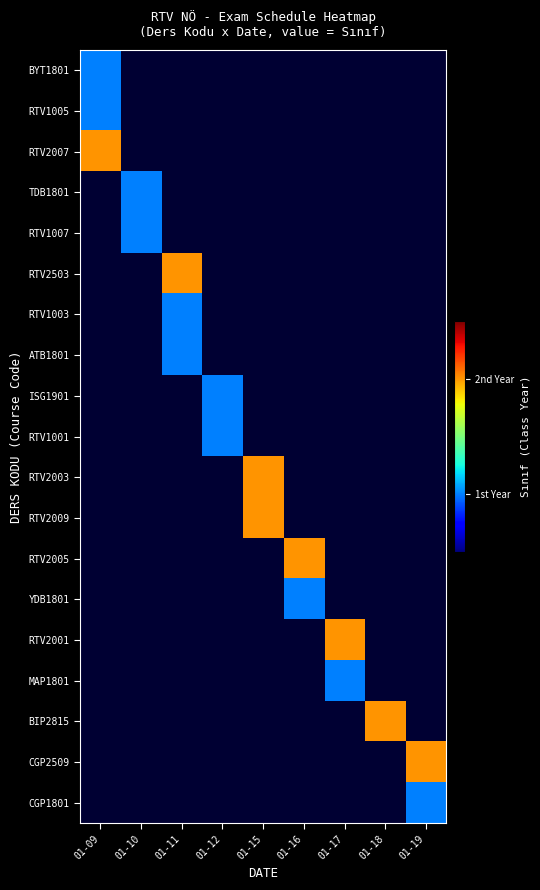

List the labels in order of BYT1801 value, largest first.

01-09, 01-10, 01-11, 01-12, 01-15, 01-16, 01-17, 01-18, 01-19